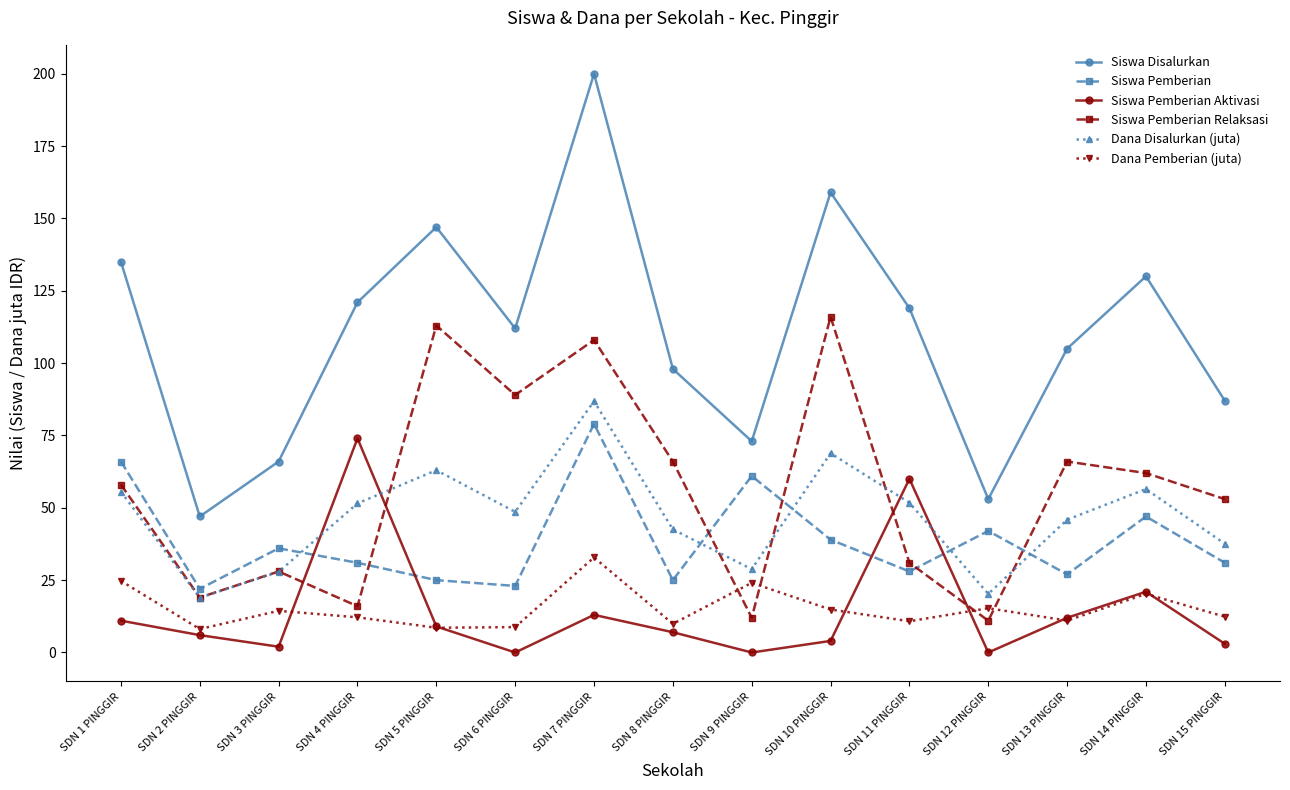

At which category is the sum across all series the highest?

SDN 7 PINGGIR